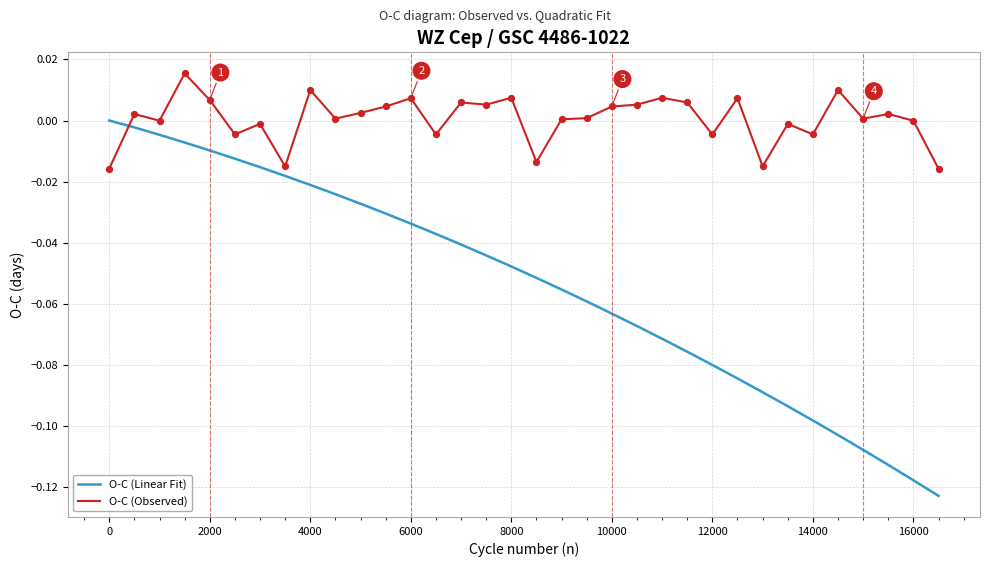

Which series has the largest total across all categories?

O-C (Observed)